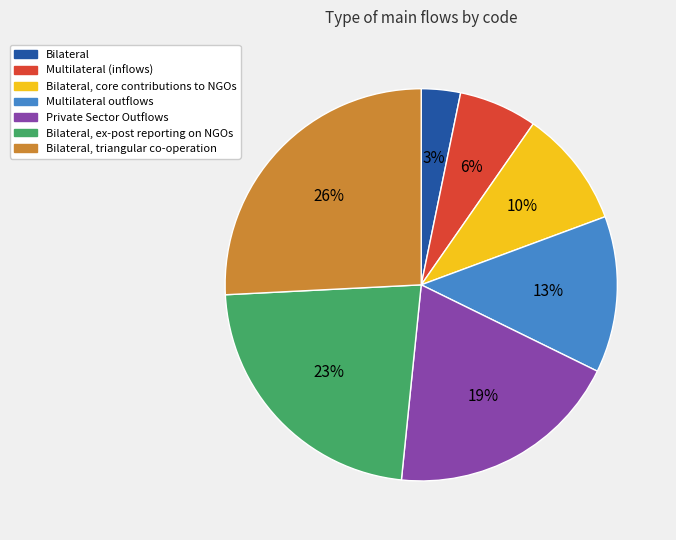

Rank the categories by value from lowest to highest.

Bilateral, Multilateral (inflows), Bilateral, core contributions to NGOs, Multilateral outflows, Private Sector Outflows, Bilateral, ex-post reporting on NGOs, Bilateral, triangular co-operation